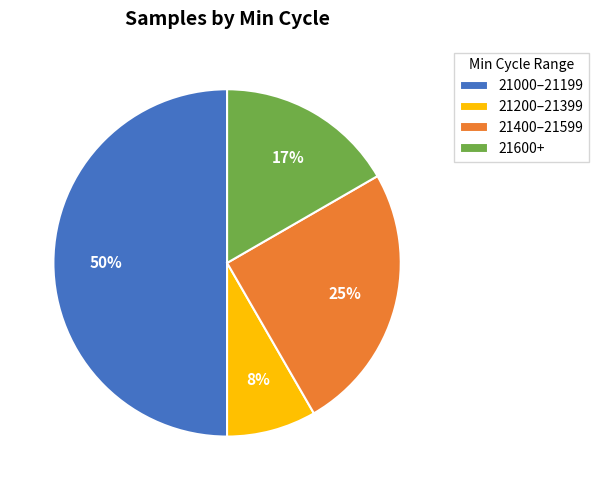

Which category has the smallest portion of the pie?

21200–21399